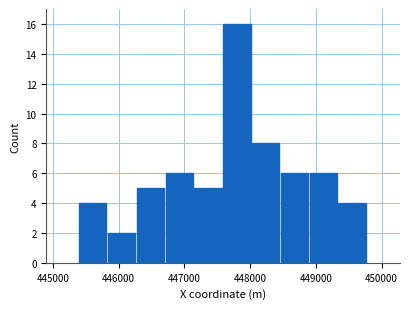

Which range on the x-axis has the tallest bar?

447600 to 448000